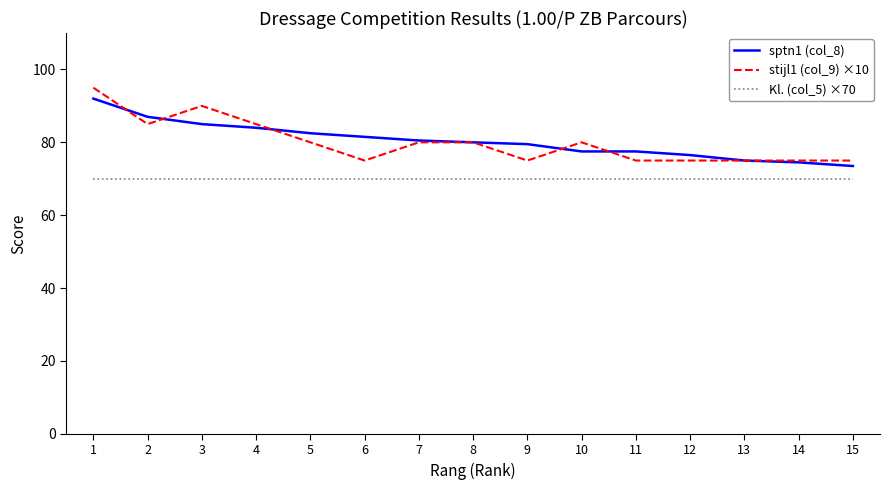

Reading right to left, transcribe all the data shown in this chart.

sptn1 (col_8): 73.5	74.5	75.0	76.5	77.5	77.5	79.5	80.0	80.5	81.5	82.5	84.0	85.0	87.0	92.0
stijl1 (col_9) ×10: 75.0	75.0	75.0	75.0	75.0	80.0	75.0	80.0	80.0	75.0	80.0	85.0	90.0	85.0	95.0
Kl. (col_5) ×70: 70.0	70.0	70.0	70.0	70.0	70.0	70.0	70.0	70.0	70.0	70.0	70.0	70.0	70.0	70.0